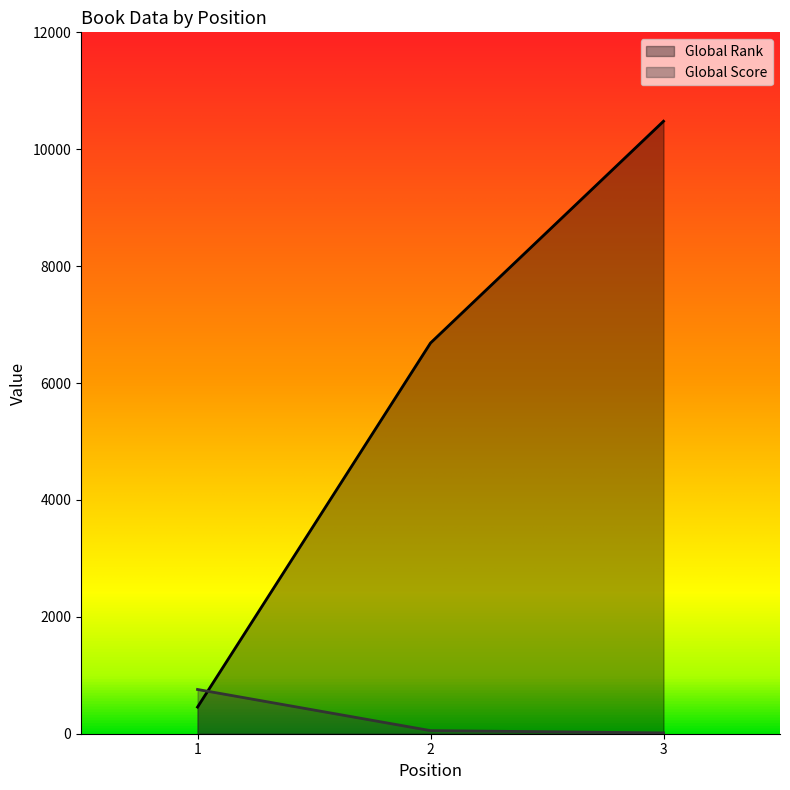

What is the difference between the maximum and minimum values in the Global Score series?

743